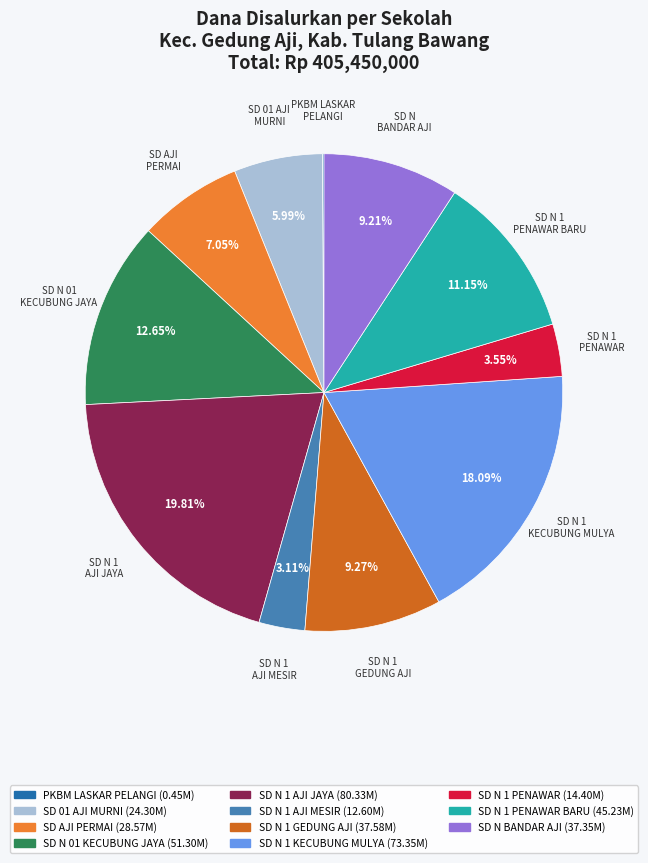

Is there any slice that represents more than half of the pie?

No